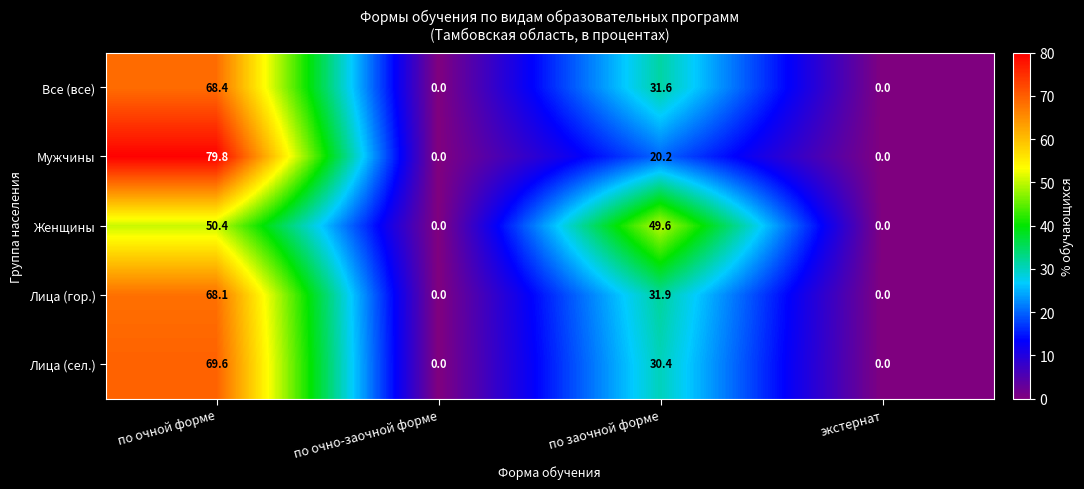

Reading left to right, extract all data points from this chart.

Все (все): 68.4	0.0	31.6	0.0
Мужчины: 79.8	0.0	20.2	0.0
Женщины: 50.4	0.0	49.6	0.0
Лица (гор.): 68.1	0.0	31.9	0.0
Лица (сел.): 69.6	0.0	30.4	0.0